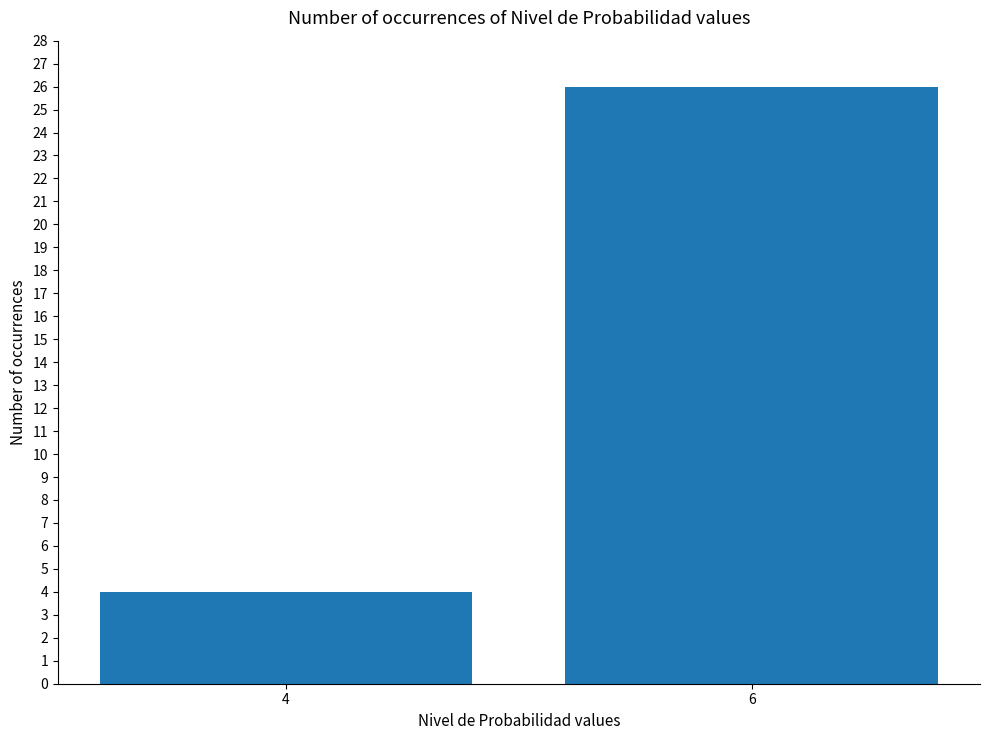

How many bars are there in total?

2